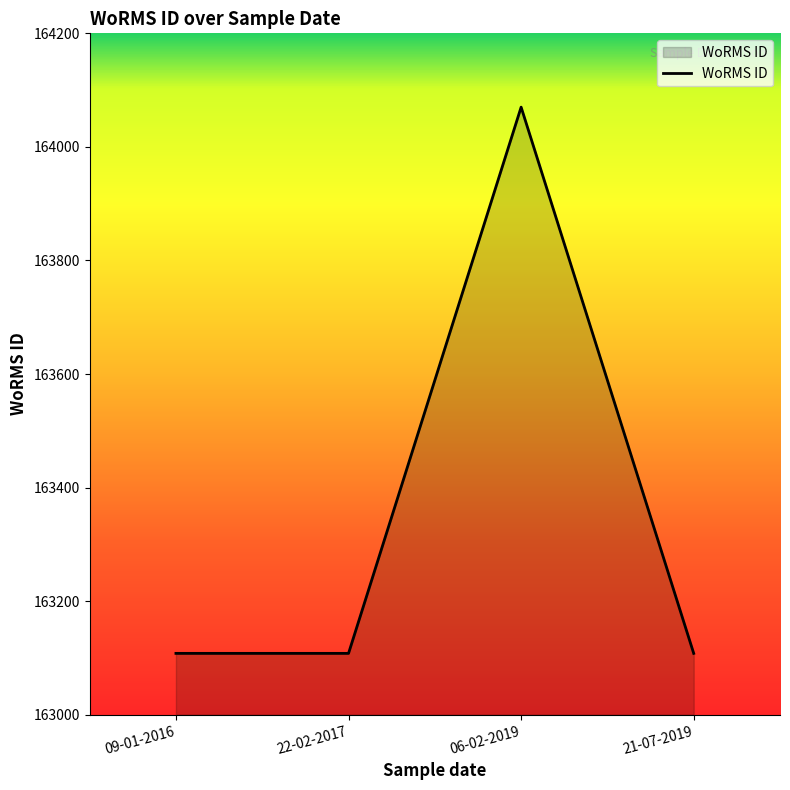

Which has a higher value, 06-02-2019 or 21-07-2019?

06-02-2019